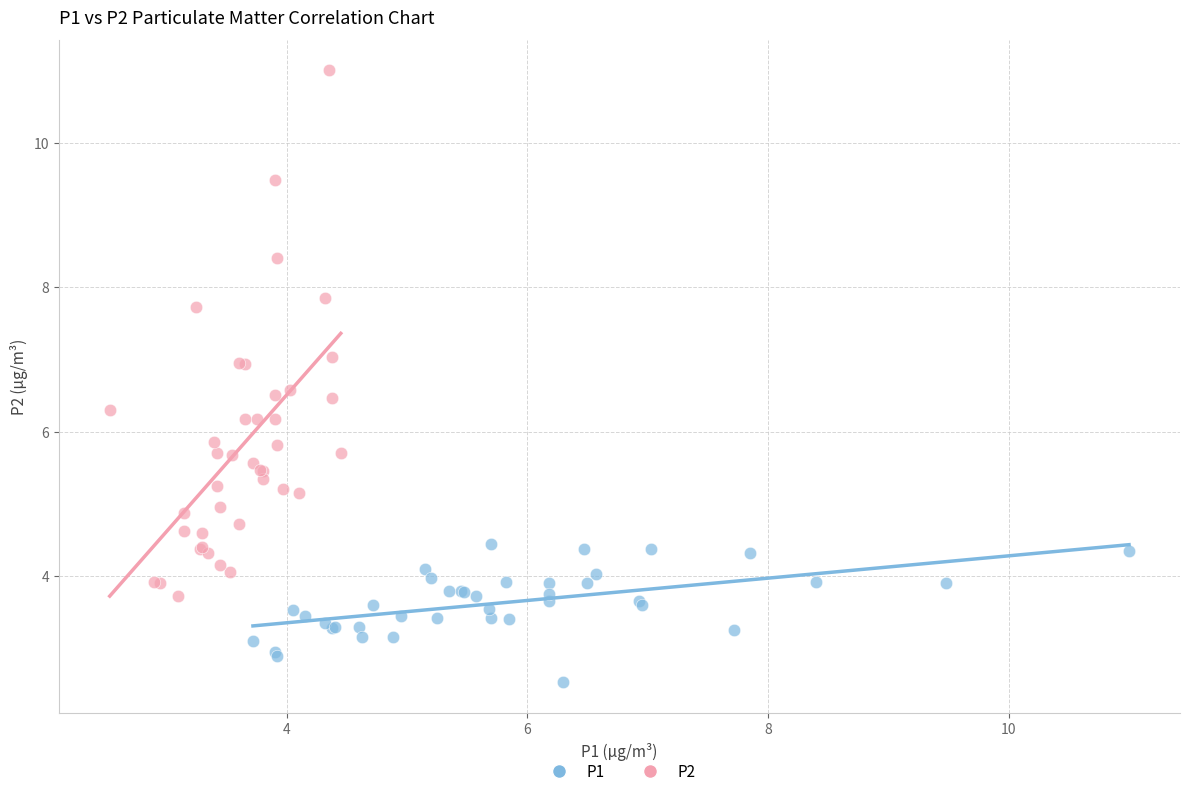

Which series contains the highest Y value?

P2